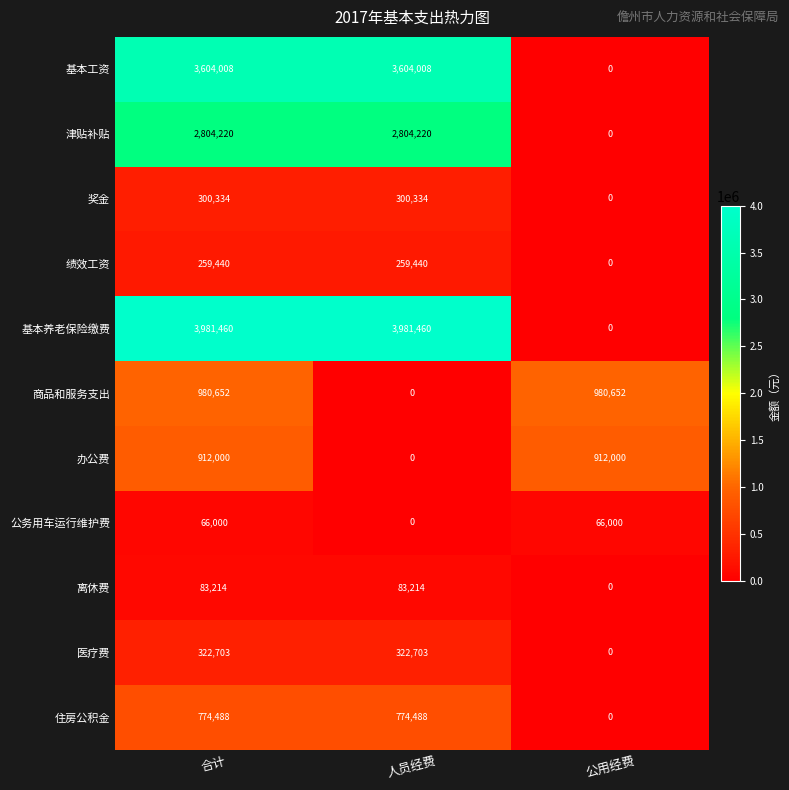

What is the greatest value displayed?

3981460